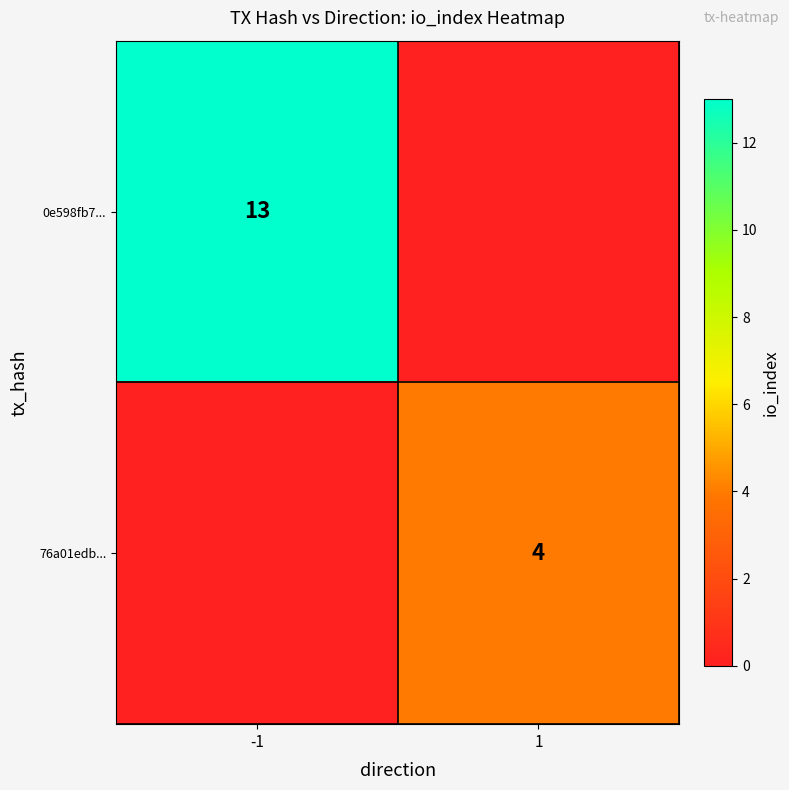

What is the difference between the highest and lowest values at -1?

13